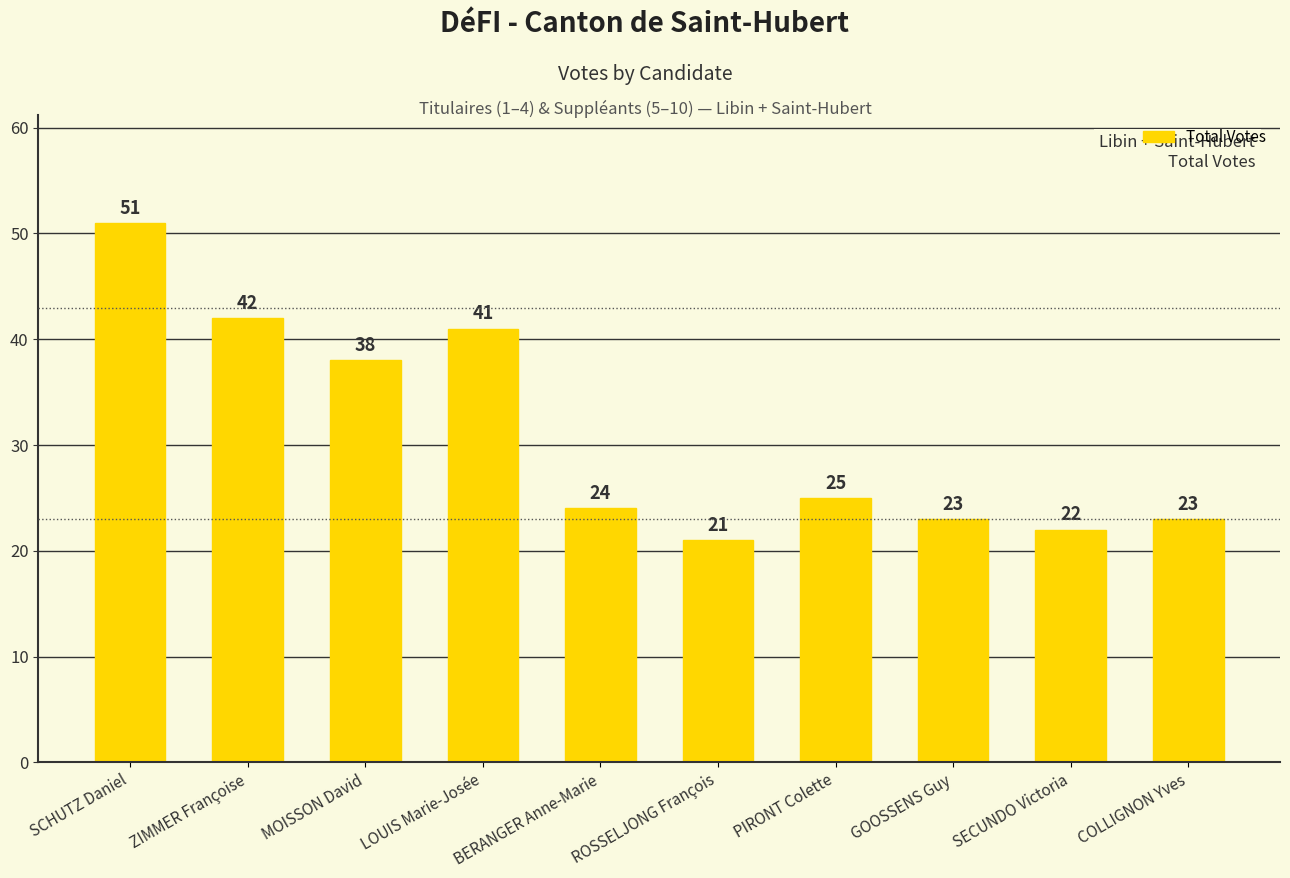

At which category does the chart reach its minimum across all series?

ROSSELJONG François